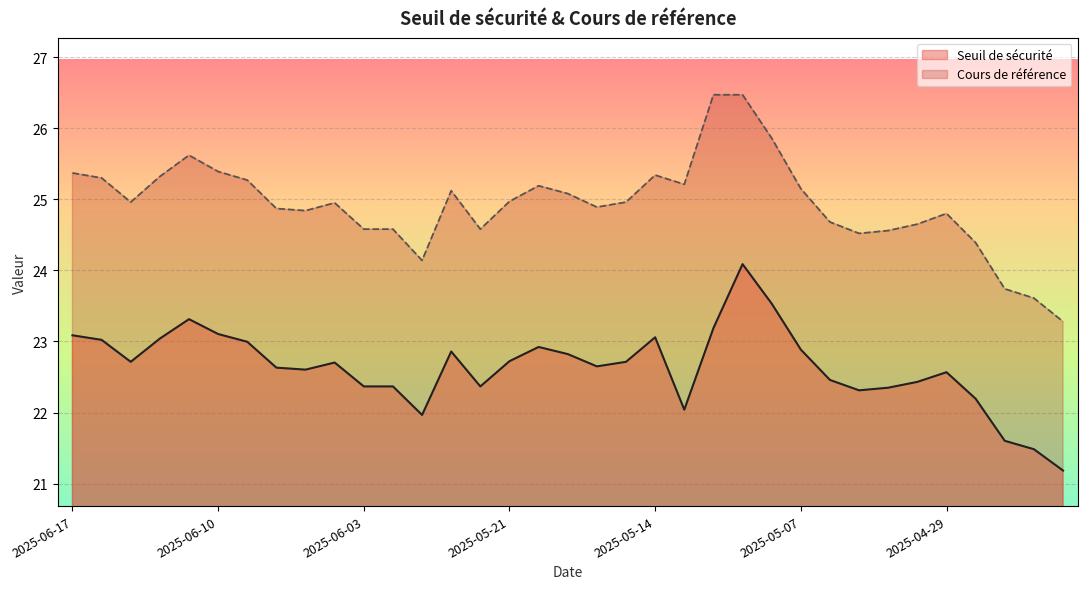

What is the lowest value of the Seuil de sécurité series?

21.2